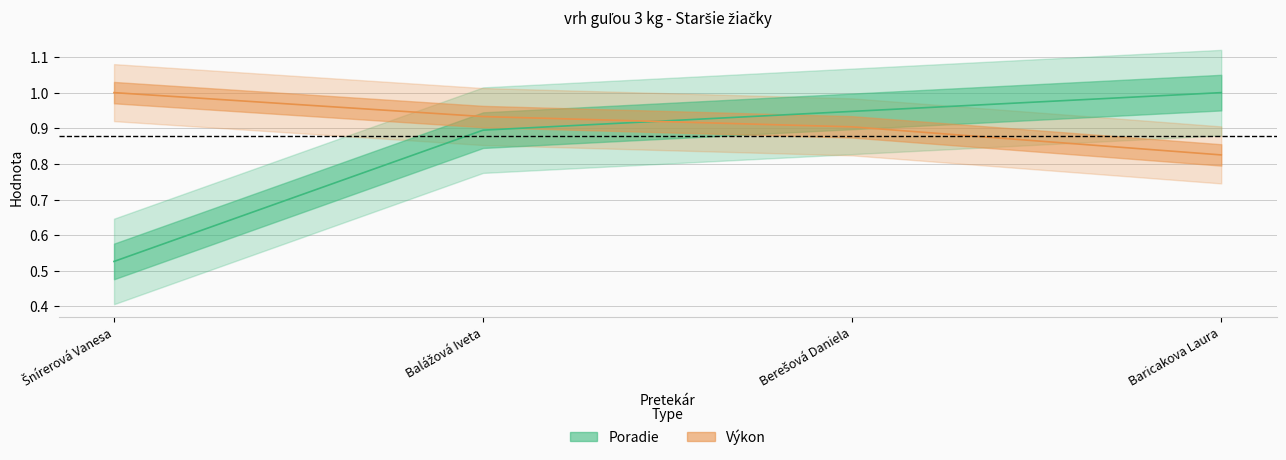

The value of Výkon at Berešová Daniela is 0.9. True or false?

True